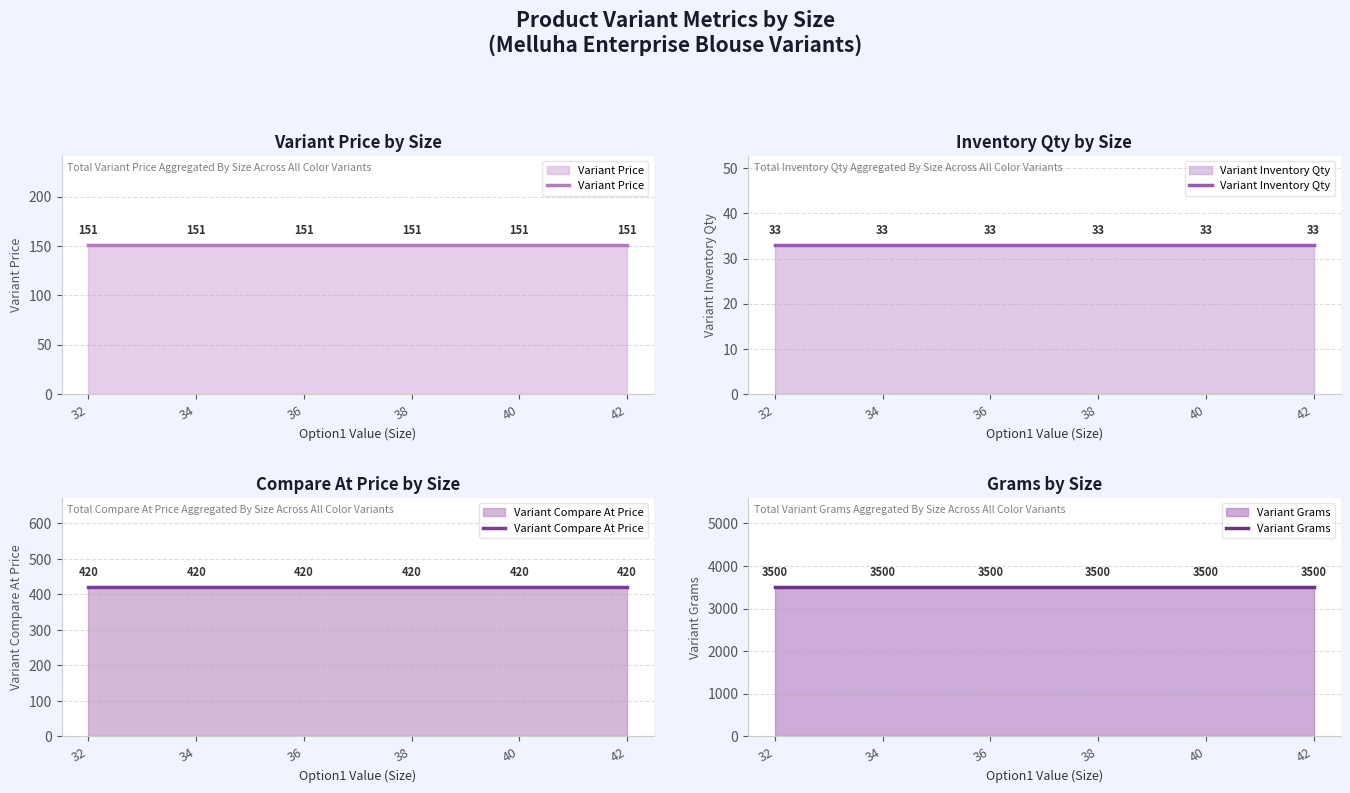

True or false: Variant Inventory Qty and Variant Price intersect in this chart.

False